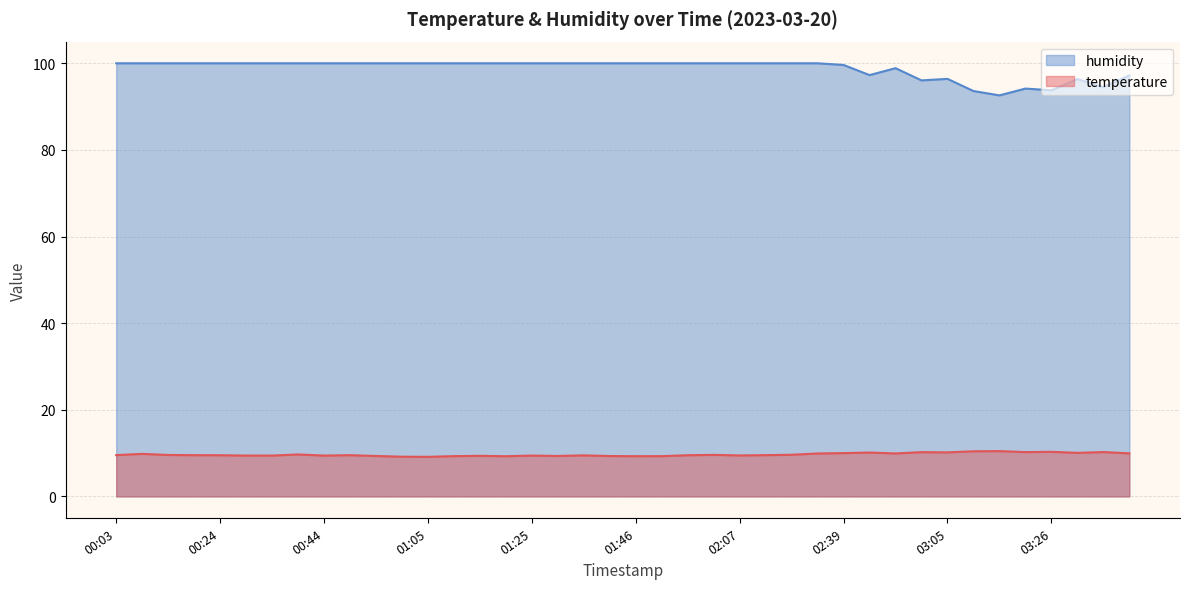

Does the chart have visible grid lines?

Yes